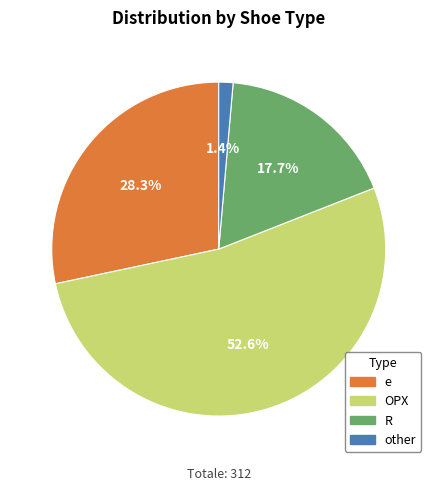

Which slice is the largest?

OPX